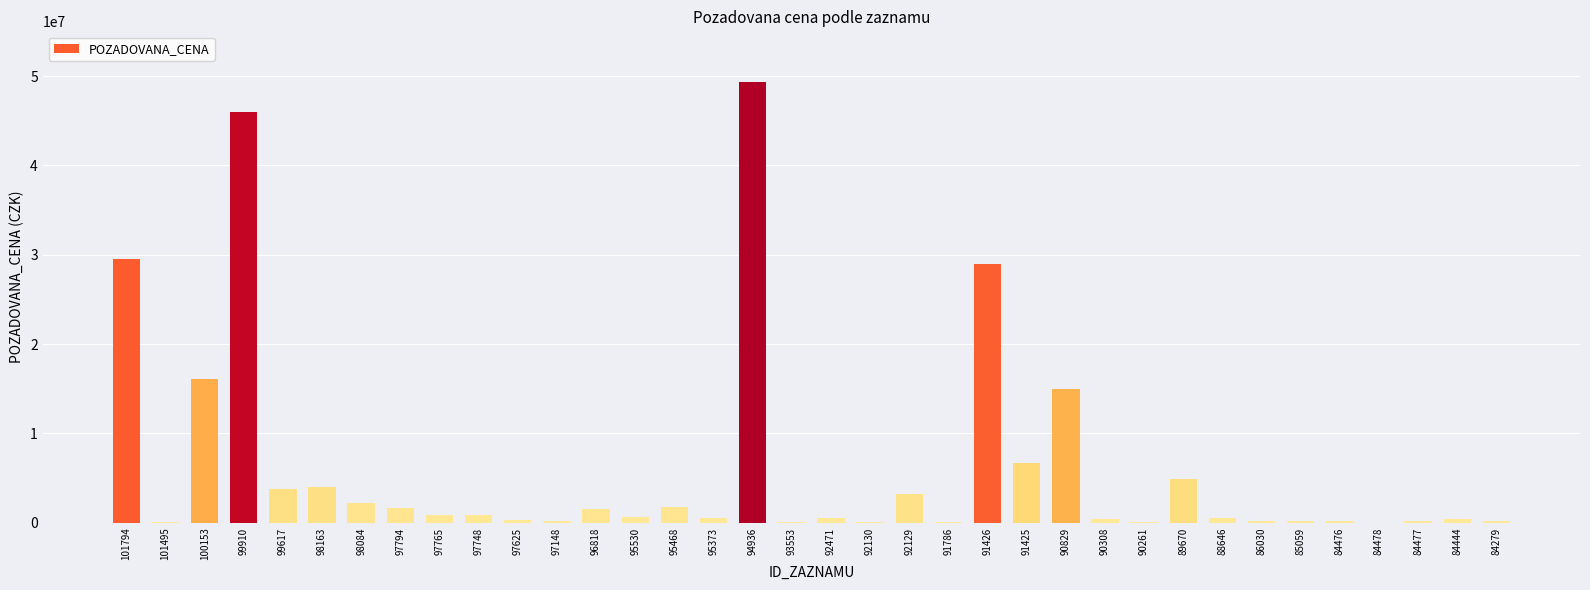

What is the greatest value displayed?

49361000